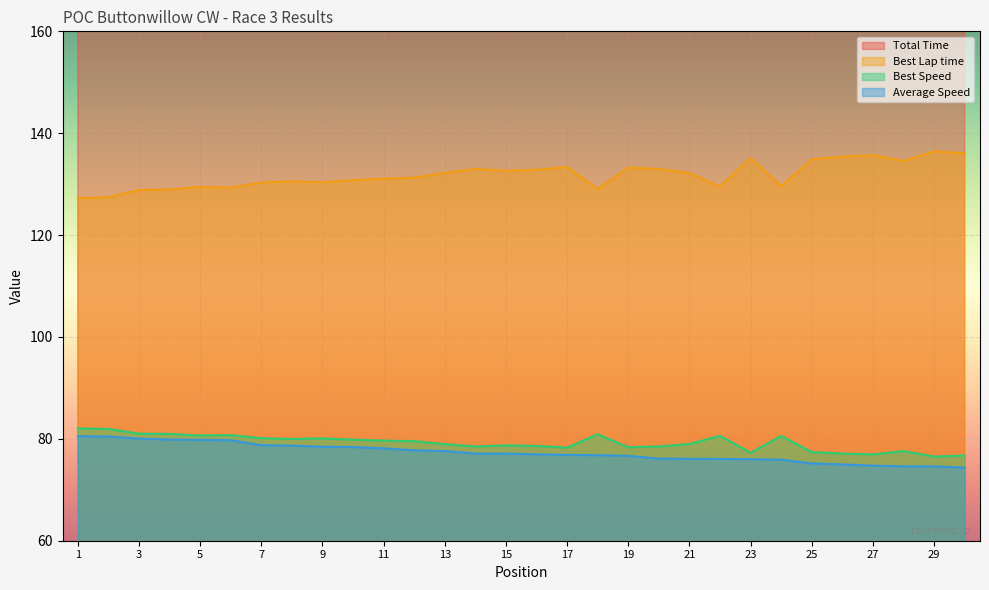

Which series has the largest total across all categories?

Total Time